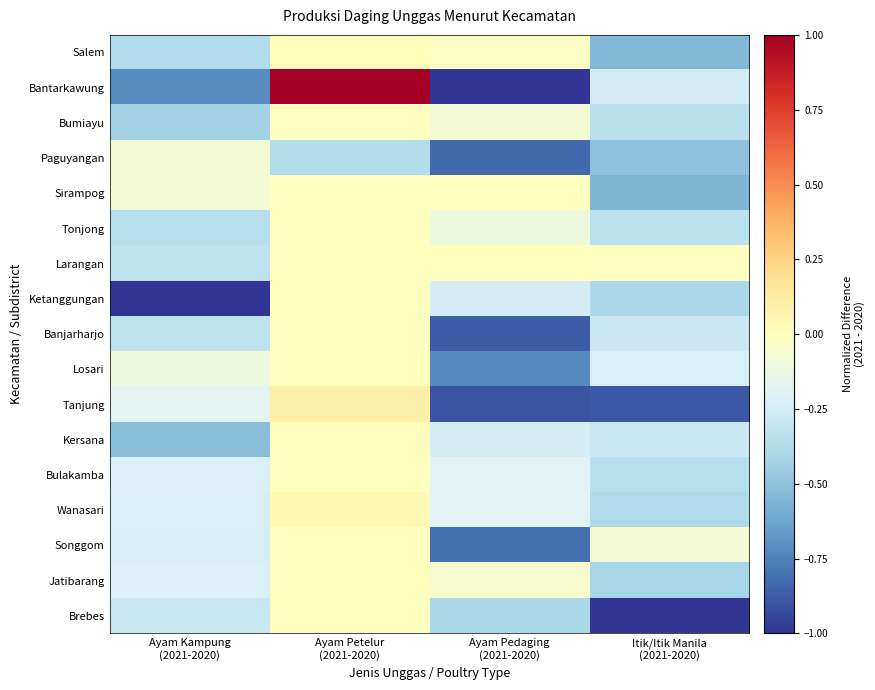

How many series are shown in this chart?

17